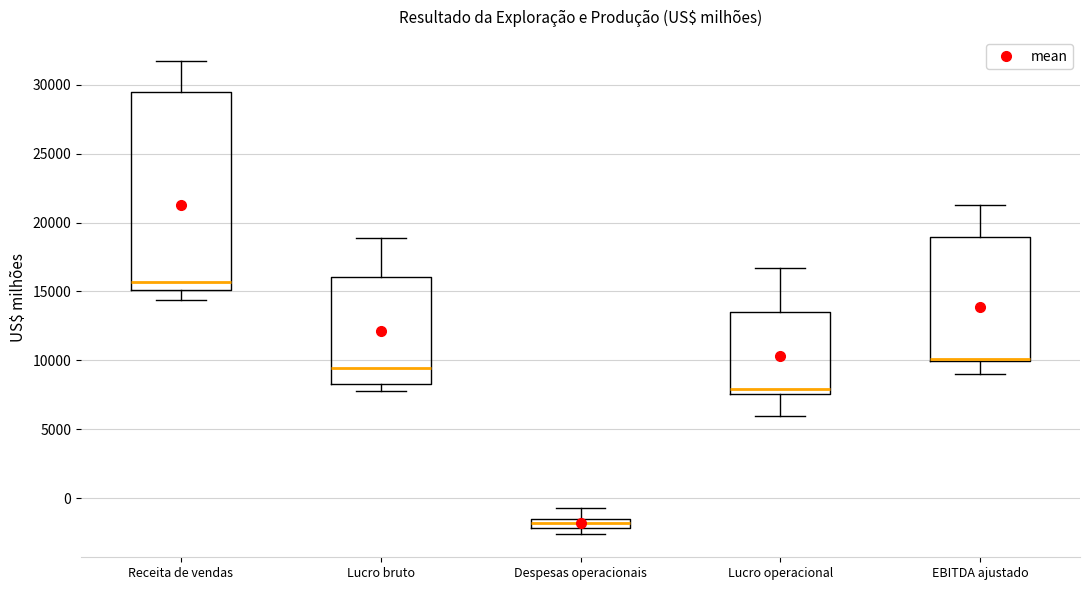

Comparing the boxes themselves (not the whiskers), which one is the tallest?

Receita de vendas